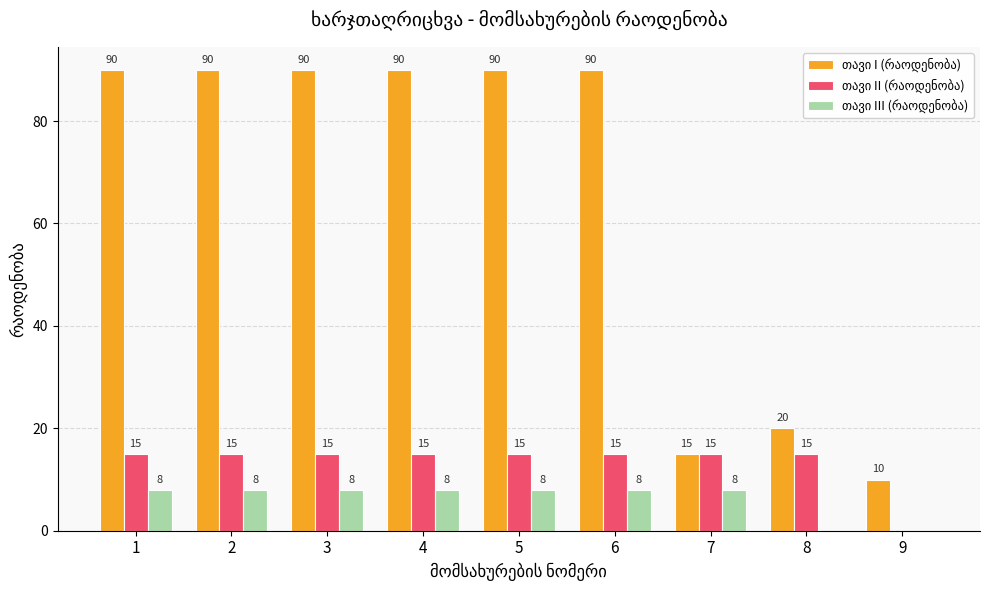

What is the total value across all series at 7?

38